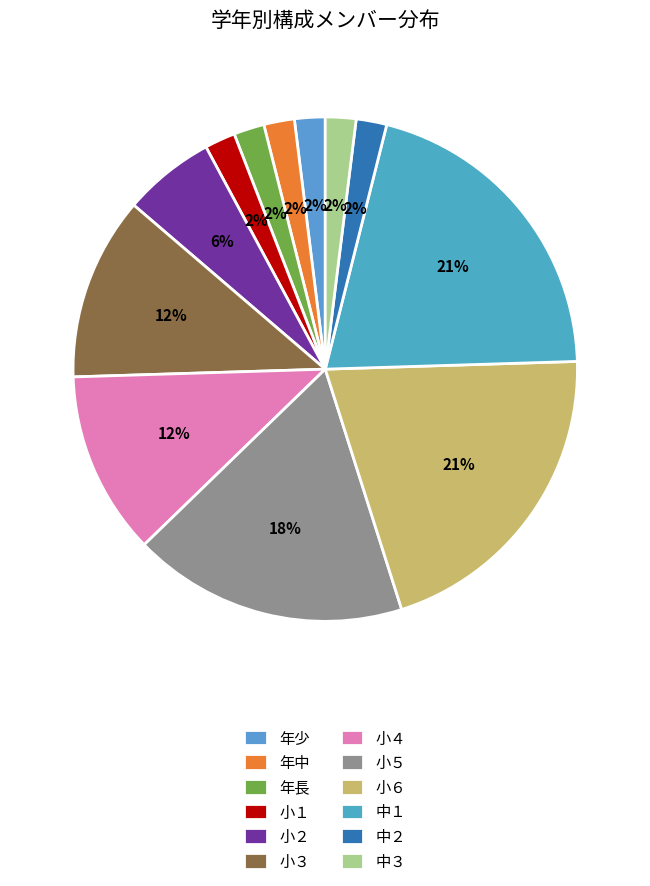

True or false: 小５ accounts for 18% of the total.

True